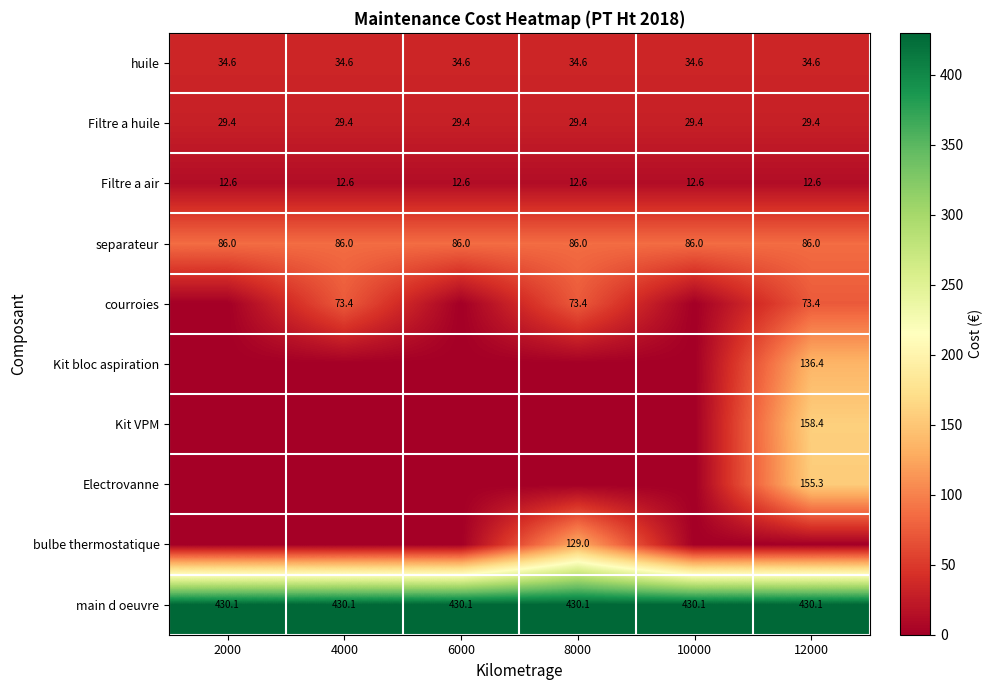

True or false: Electrovanne has a value of 93.4 at 12000.

False